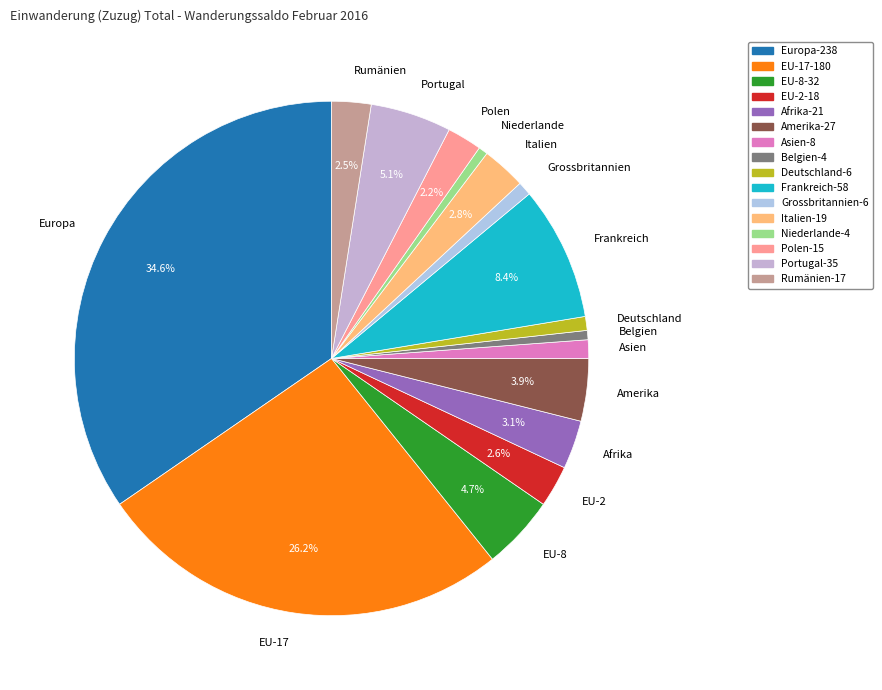

Does Portugal account for over 50% of the chart?

No